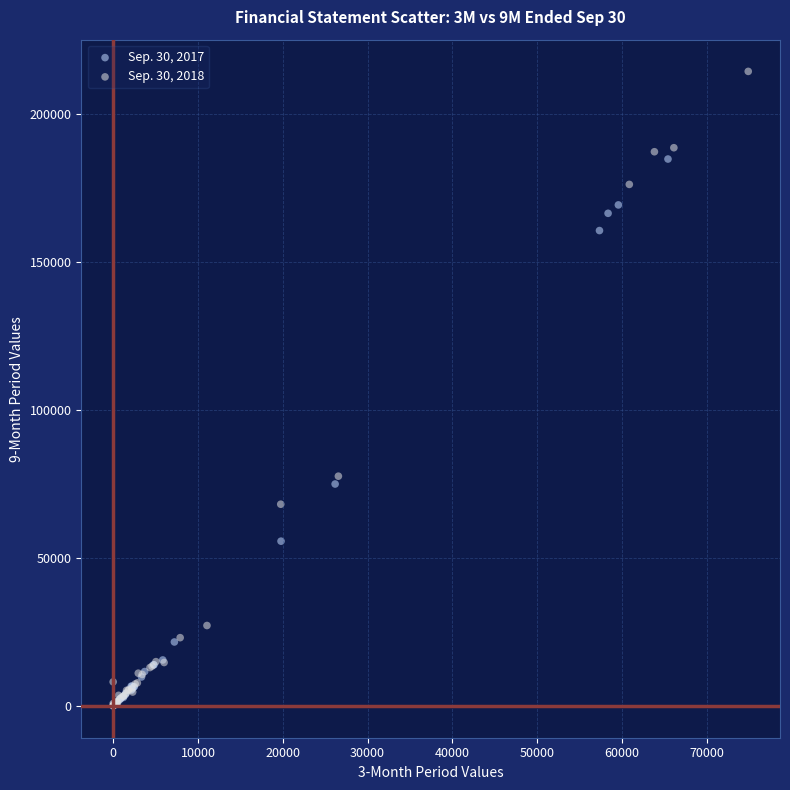

What are all the series names shown in the legend?

Sep. 30, 2017, Sep. 30, 2018